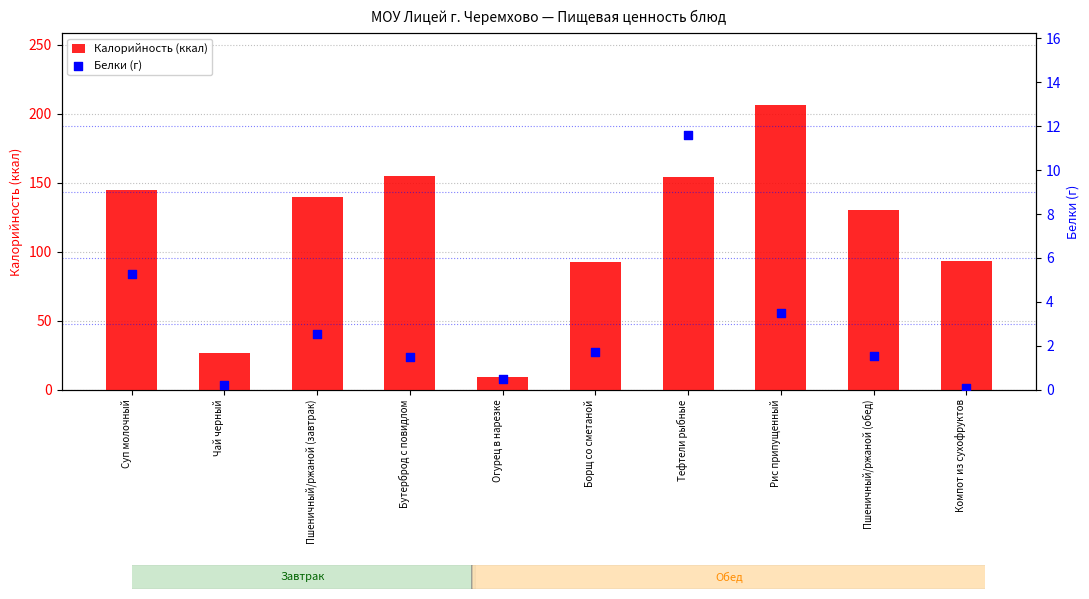

At how many categories does at least one series exceed 166?

1